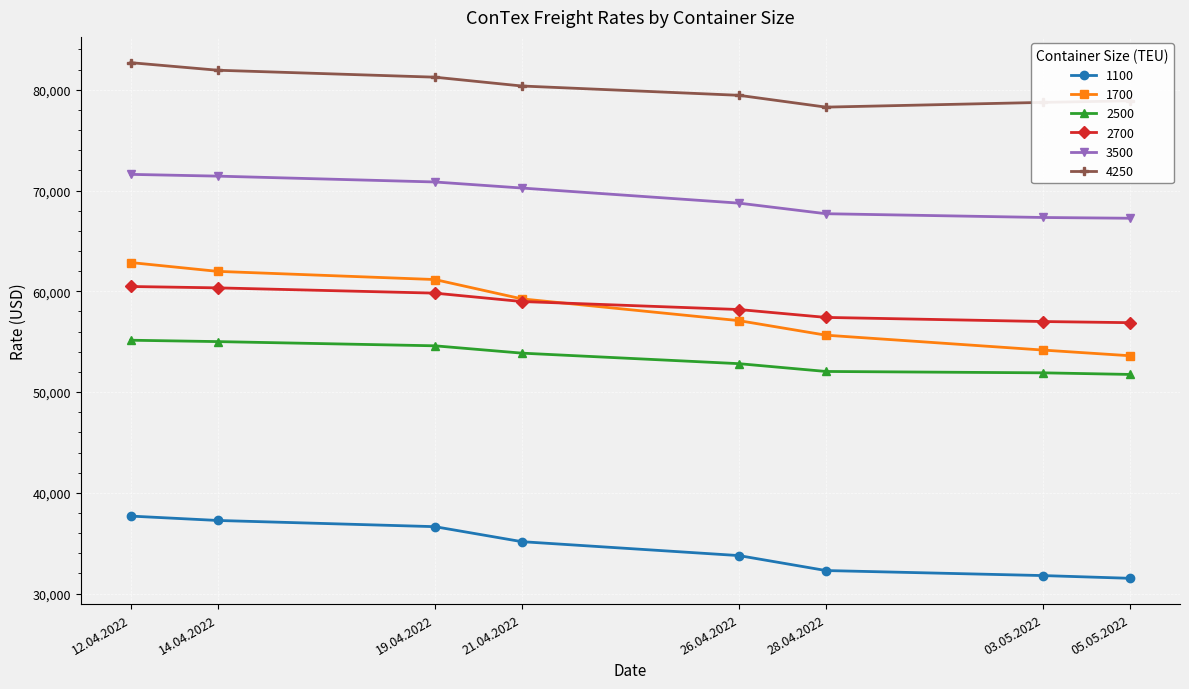

What is the sum of the 4250 values at 28.04.2022 and 12.04.2022?

160968